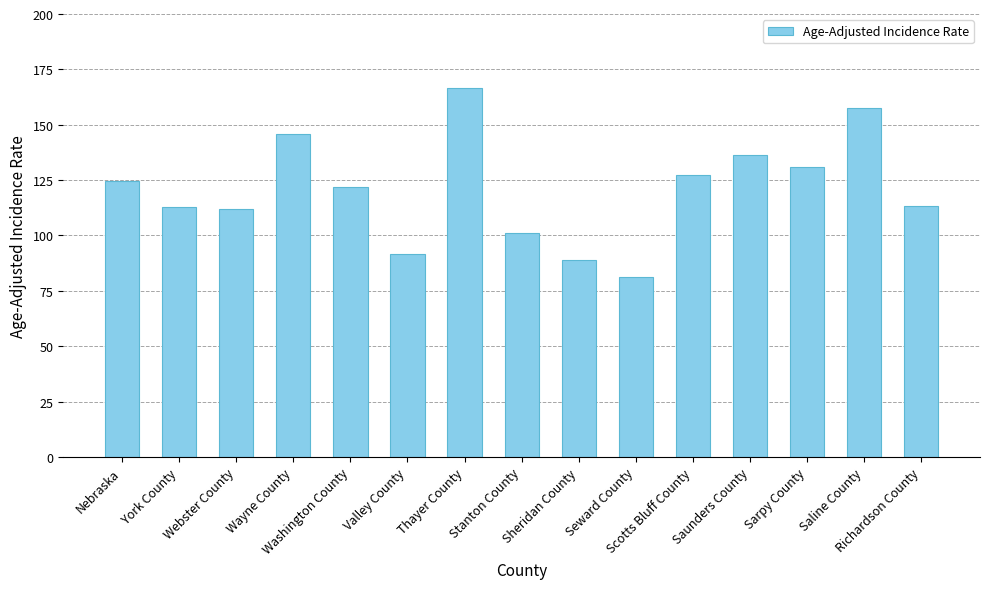

What is the sum of all values?

1812.4